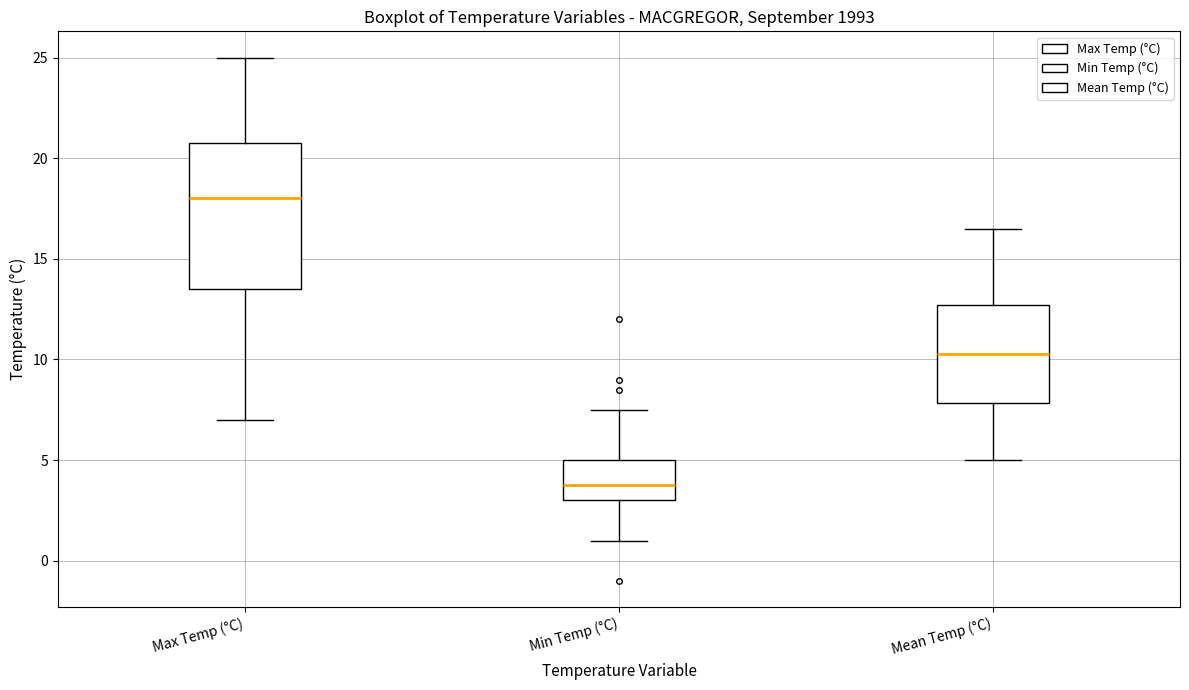

Which box is the tallest, from its lower edge to its upper edge?

Max Temp (°C)